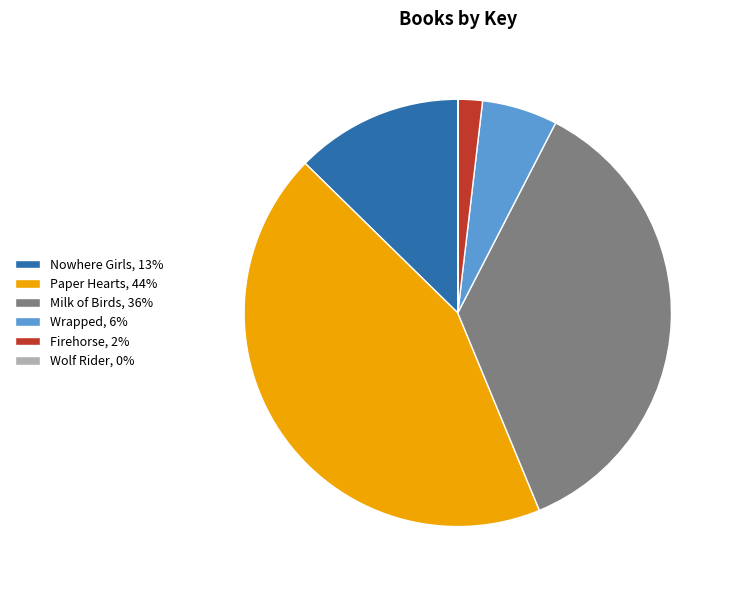

Is it true that Firehorse, 2% is 2% of the pie?

True